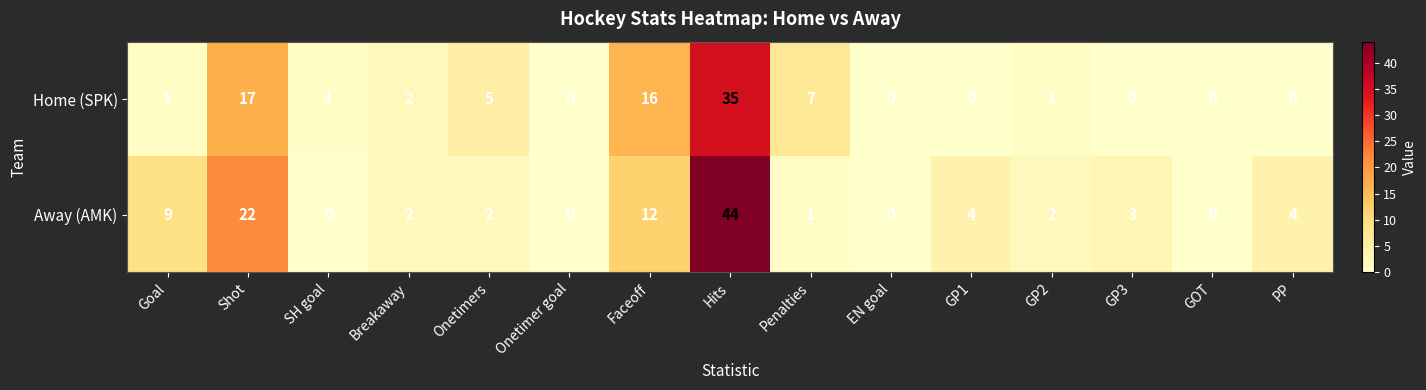

At which label does Away (AMK) first exceed 2?

Goal